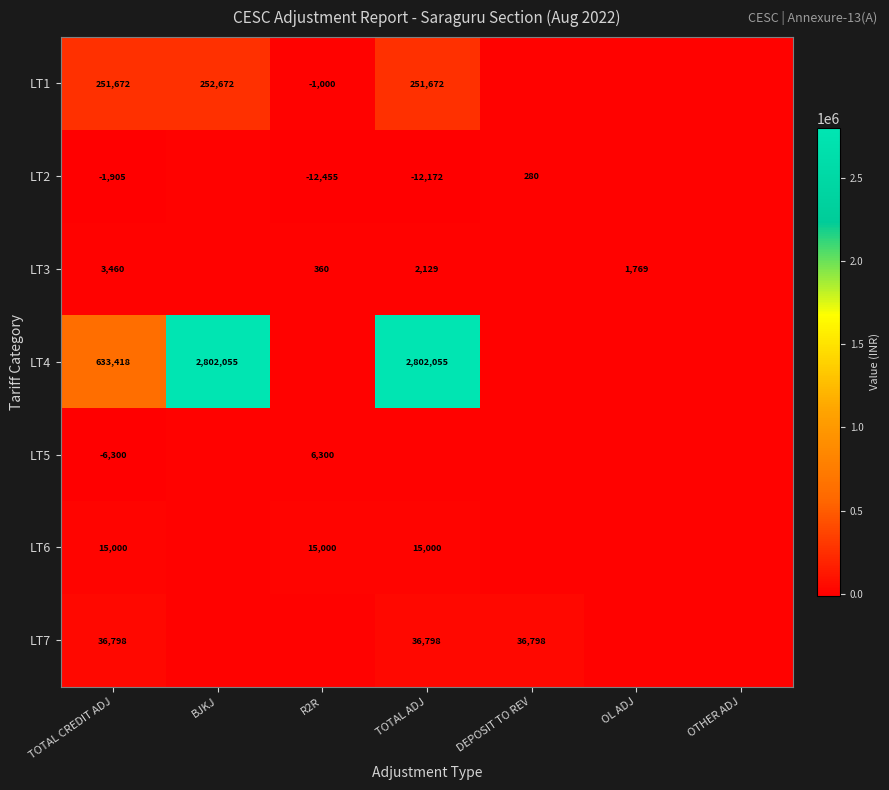

True or false: LT2 has a value of -6920 at R2R.

False